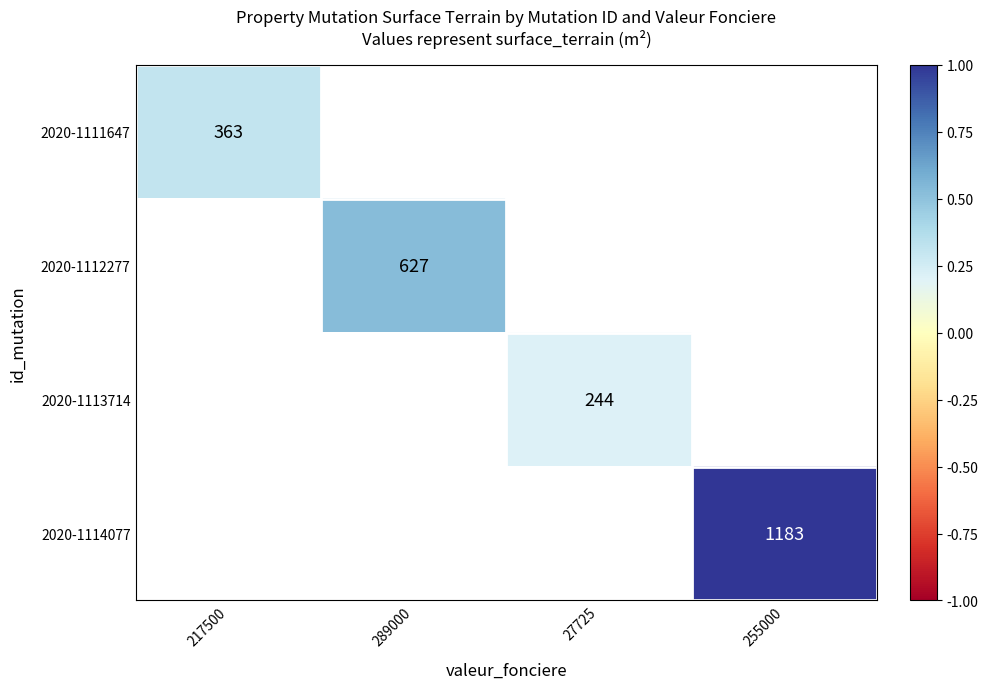

At 27725, list the series in order from largest to smallest.

2020-1111647, 2020-1112277, 2020-1113714, 2020-1114077